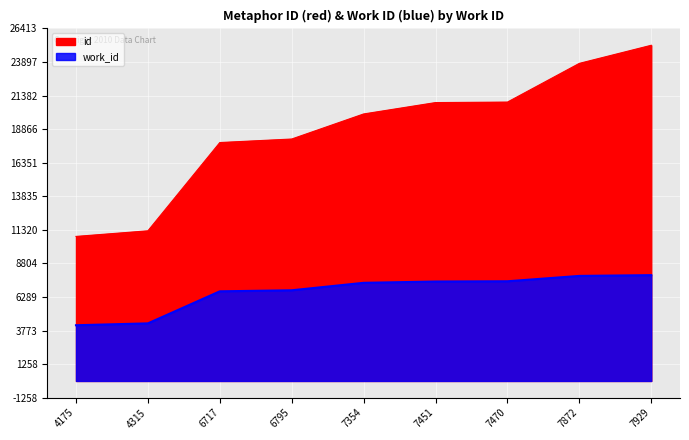

Which series has the largest total across all categories?

id